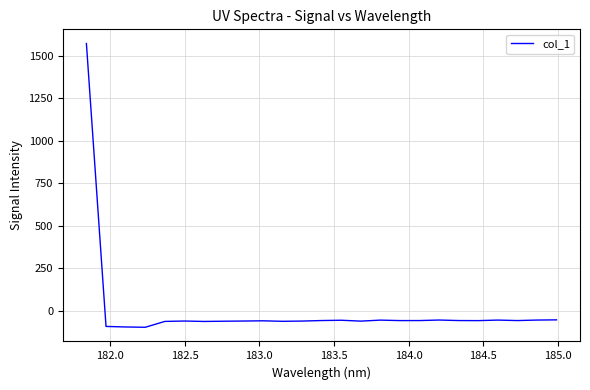

What is the maximum value shown in the chart?

1570.8